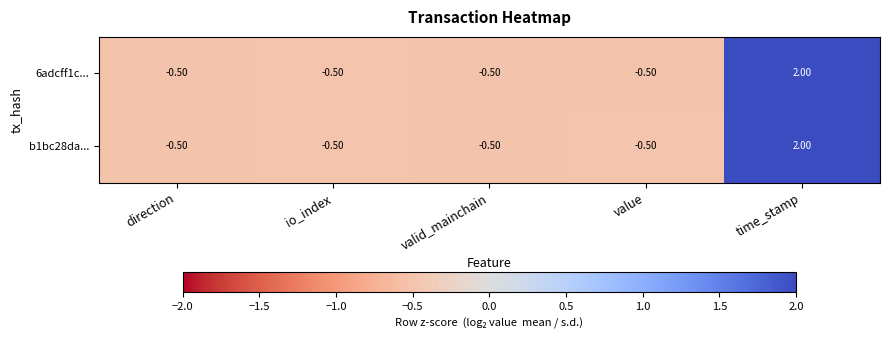

What is the sum of the b1bc28da... values at time_stamp and io_index?

1.5